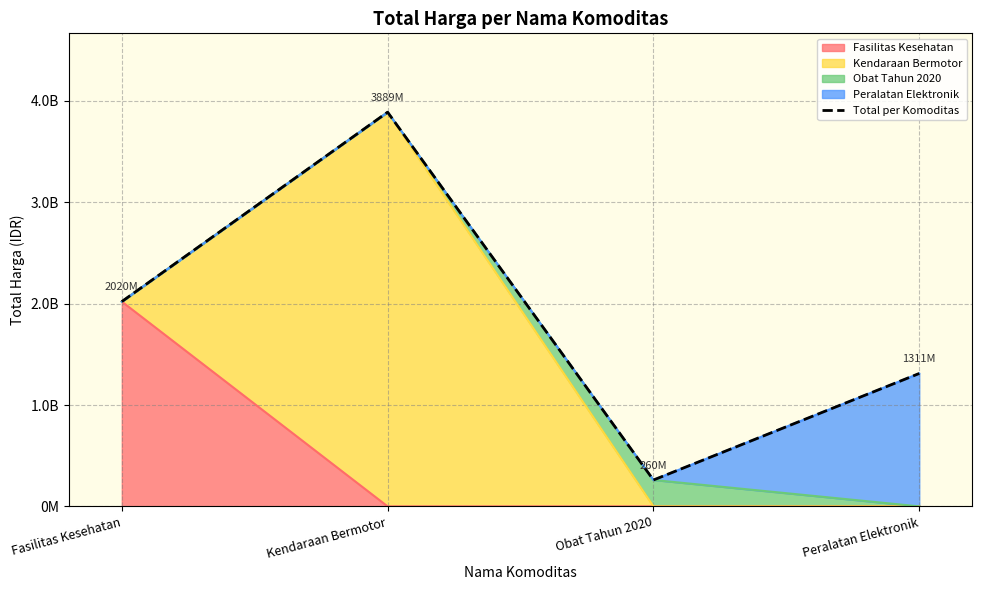

Is it true that the value at Fasilitas Kesehatan is 1046723161?

False